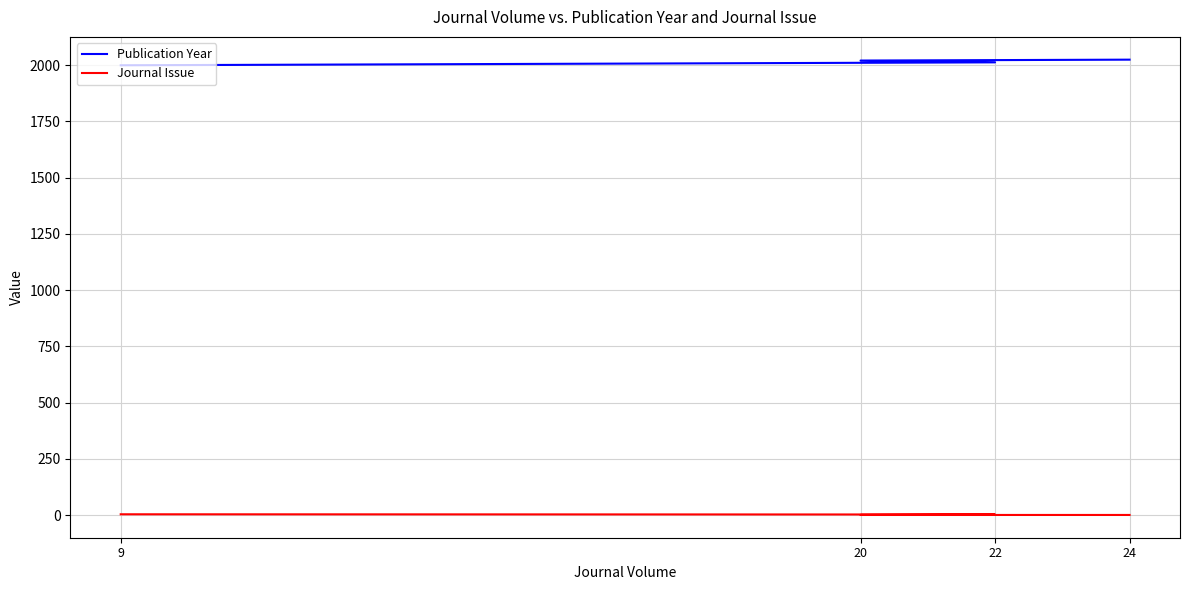

Between 20 and 24, which series saw the biggest shift?

Publication Year